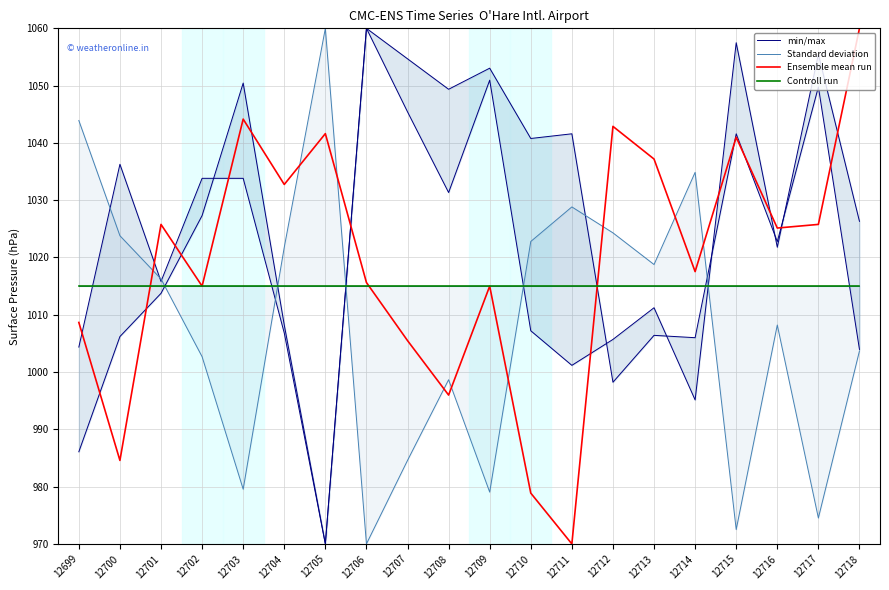

Is this an area chart (filled region under the line)?

No